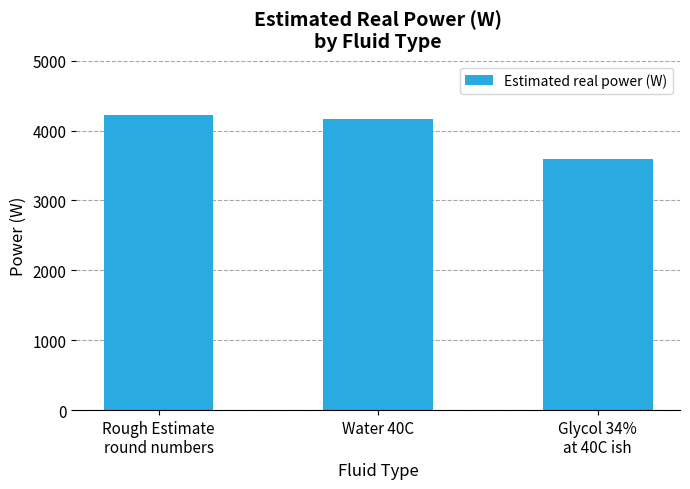

How many bars are there in total?

3